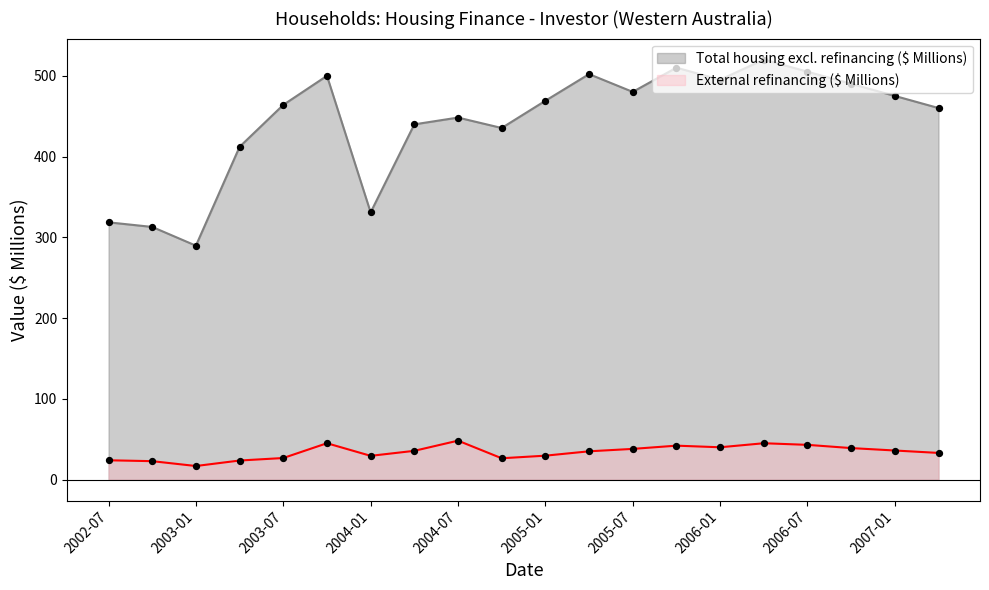

Which series reaches the maximum Y coordinate?

Total housing excl. refinancing ($ Millions)